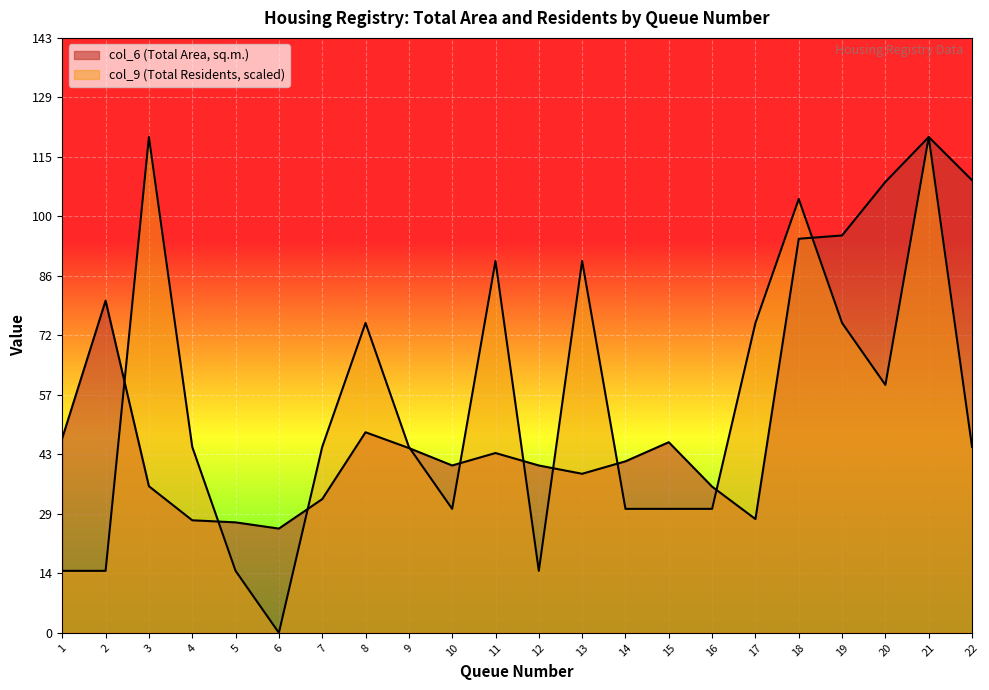

How many lines are shown in the chart?

2